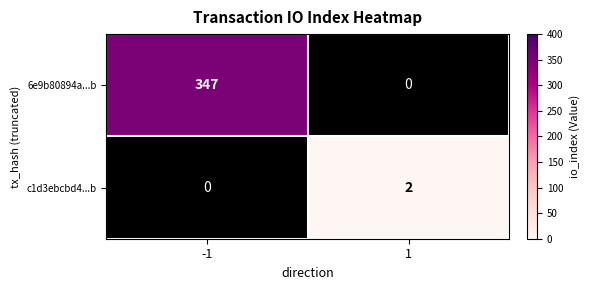

Which series changed the most between -1 and 1?

6e9b80894a...b